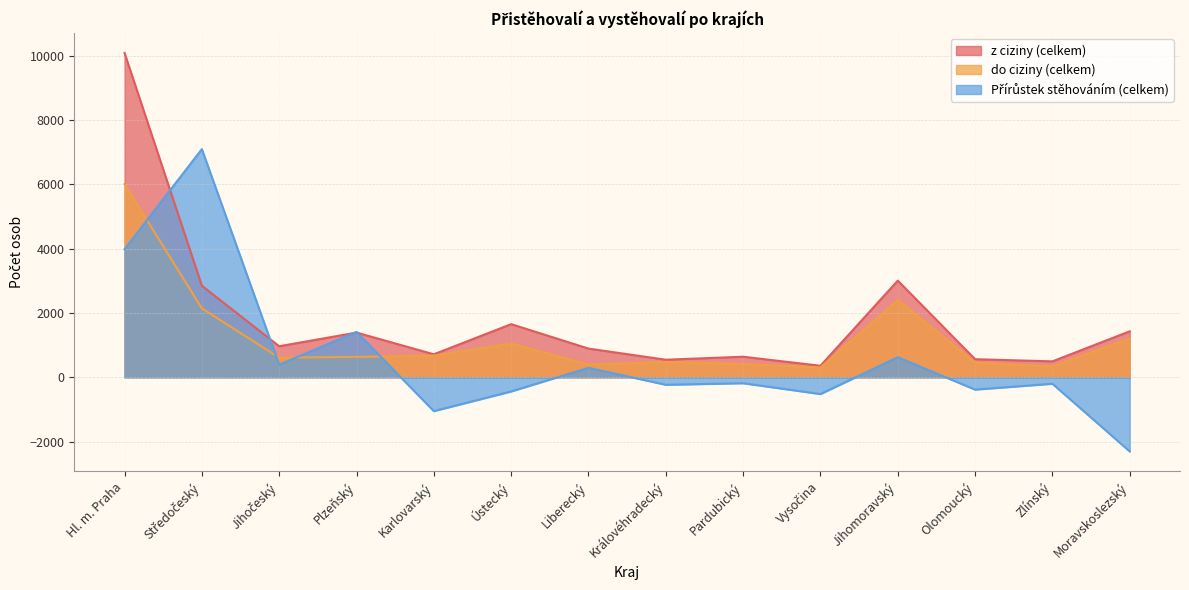

Rank the categories by z ciziny (celkem) value from lowest to highest.

Vysočina, Zlínský, Královéhradecký, Olomoucký, Pardubický, Karlovarský, Liberecký, Jihočeský, Plzeňský, Moravskoslezský, Ústecký, Středočeský, Jihomoravský, Hl. m. Praha